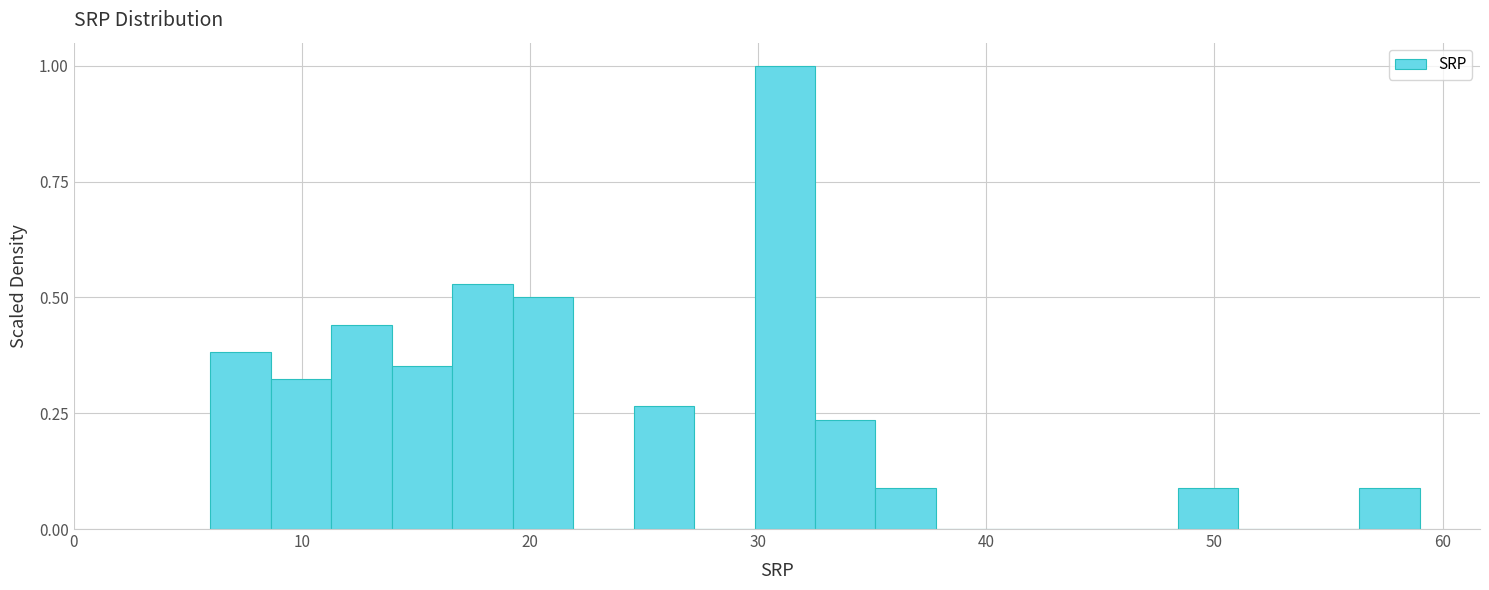

Around what value on the x-axis is the tallest bar? Give the approximate position of its centre, as read against the axis.

31